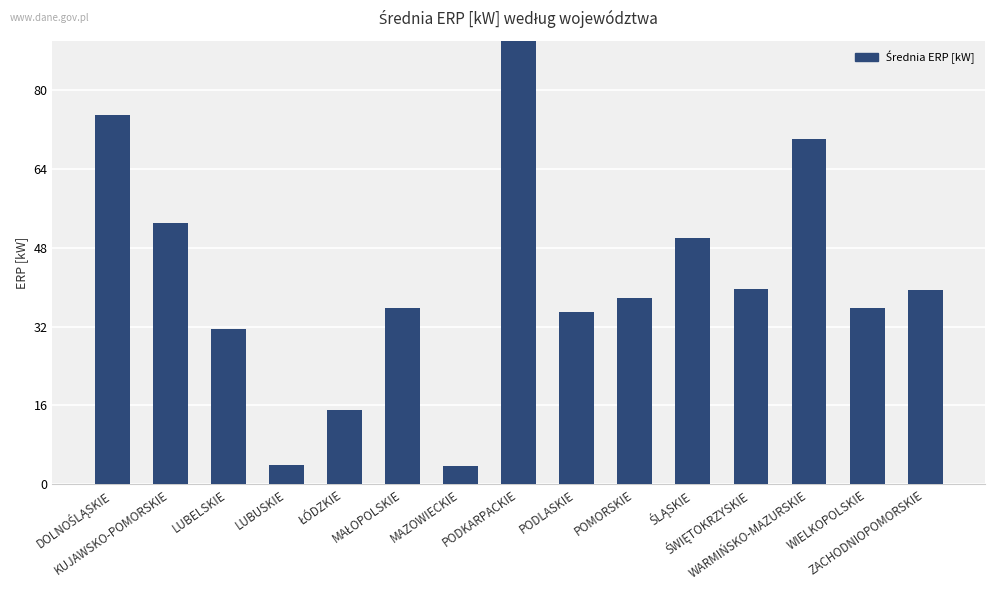

Rank the categories by value from lowest to highest.

MAZOWIECKIE, LUBUSKIE, ŁÓDZKIE, LUBELSKIE, PODLASKIE, MAŁOPOLSKIE, WIELKOPOLSKIE, POMORSKIE, ZACHODNIOPOMORSKIE, ŚWIĘTOKRZYSKIE, ŚLĄSKIE, KUJAWSKO-POMORSKIE, WARMIŃSKO-MAZURSKIE, DOLNOŚLĄSKIE, PODKARPACKIE